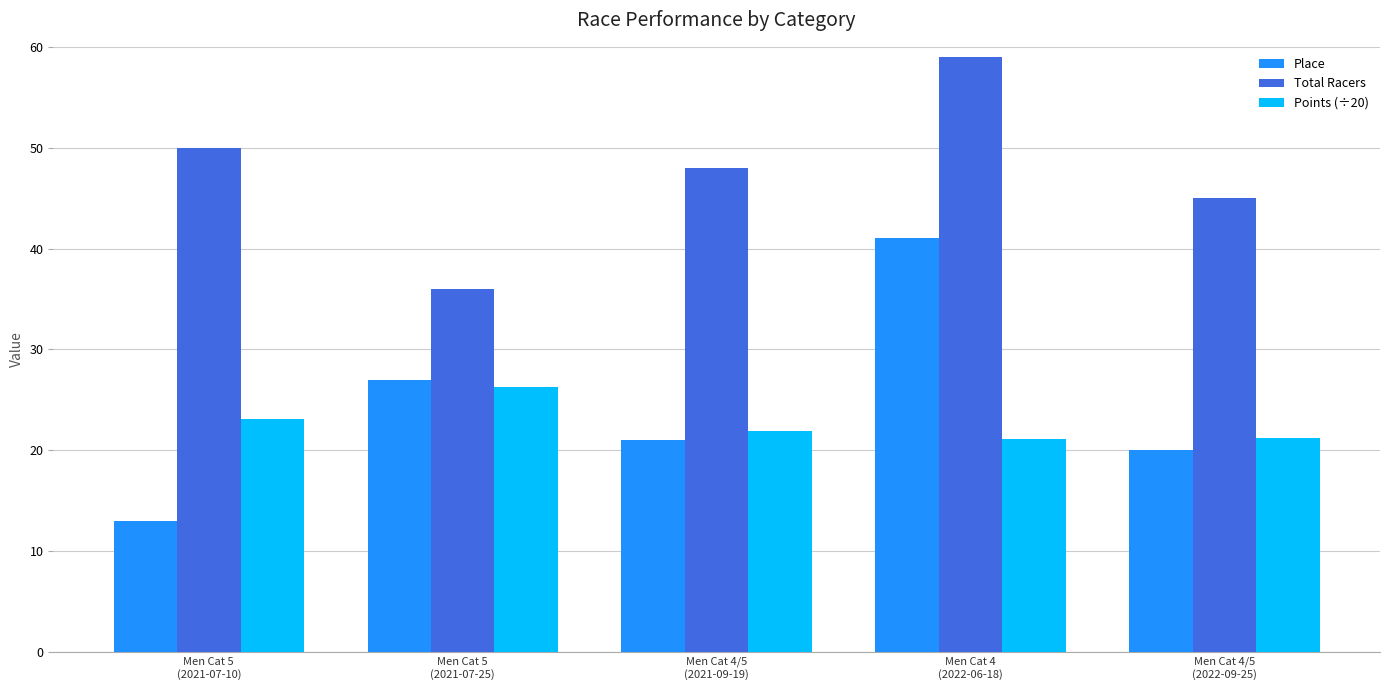

At Men Cat 5
(2021-07-10), list the series in order from smallest to largest.

Place, Points (÷20), Total Racers